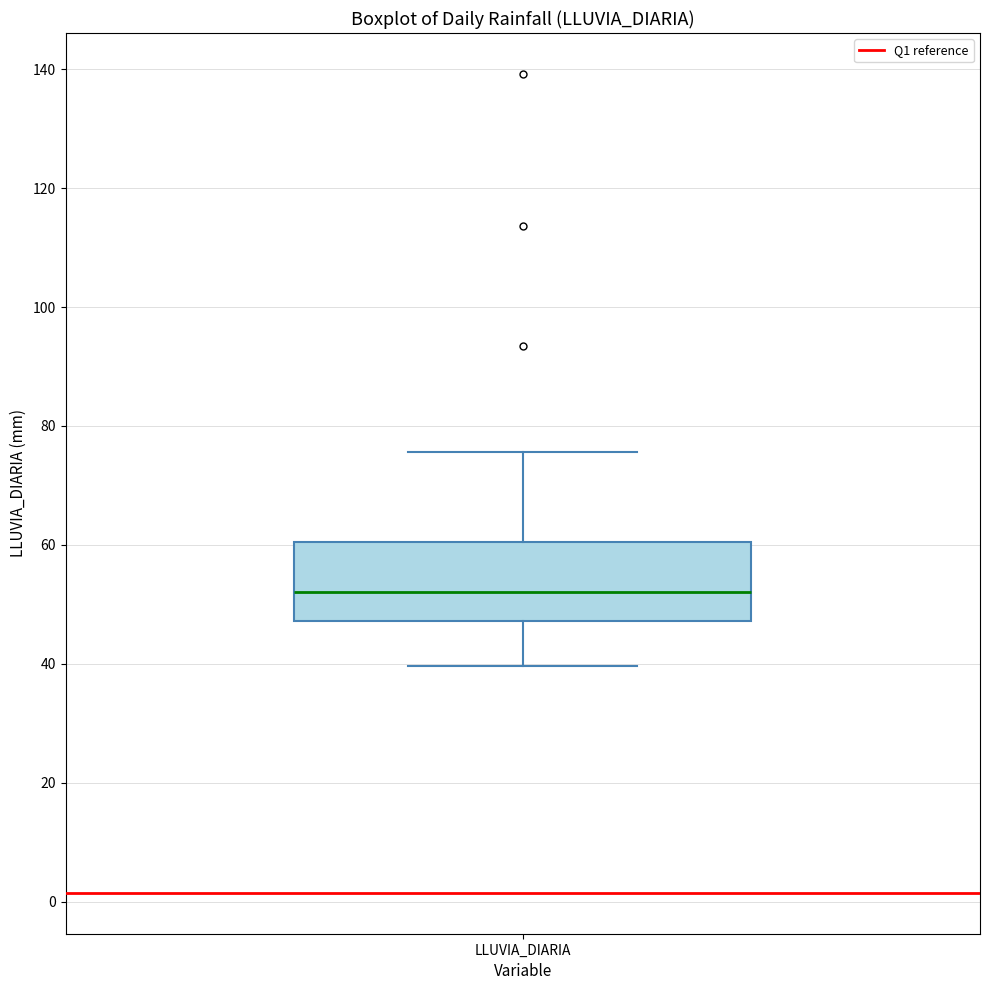

Where does the median line of the box for LLUVIA_DIARIA sit on the y-axis? The values are not printed on the chart, so give them approximately, as read against the axis.

52